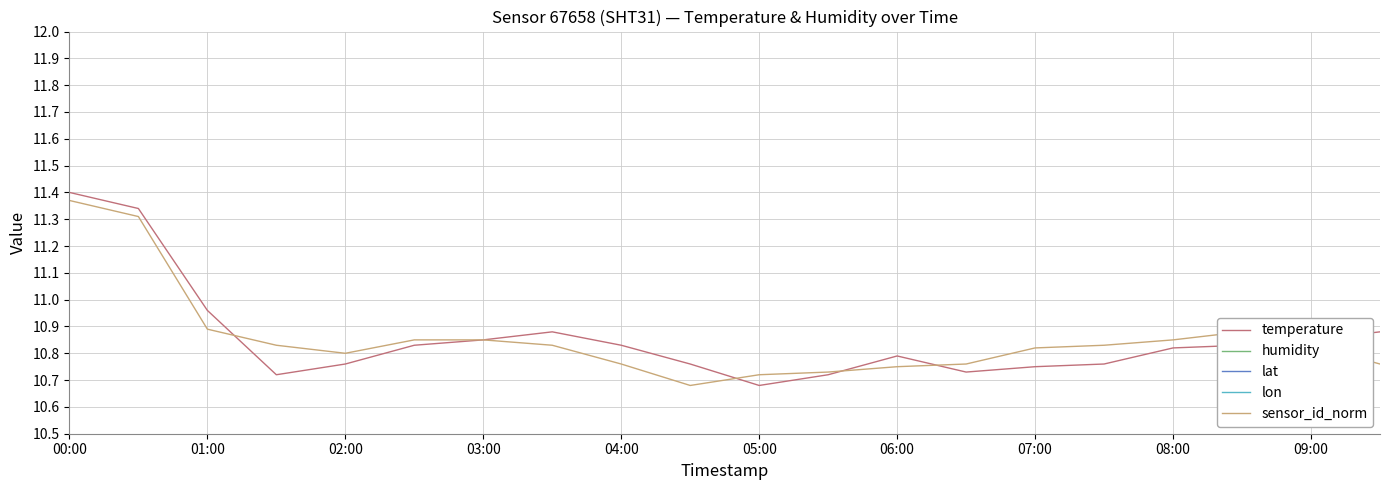

Which category has the highest value in the sensor_id_norm series?

00:00